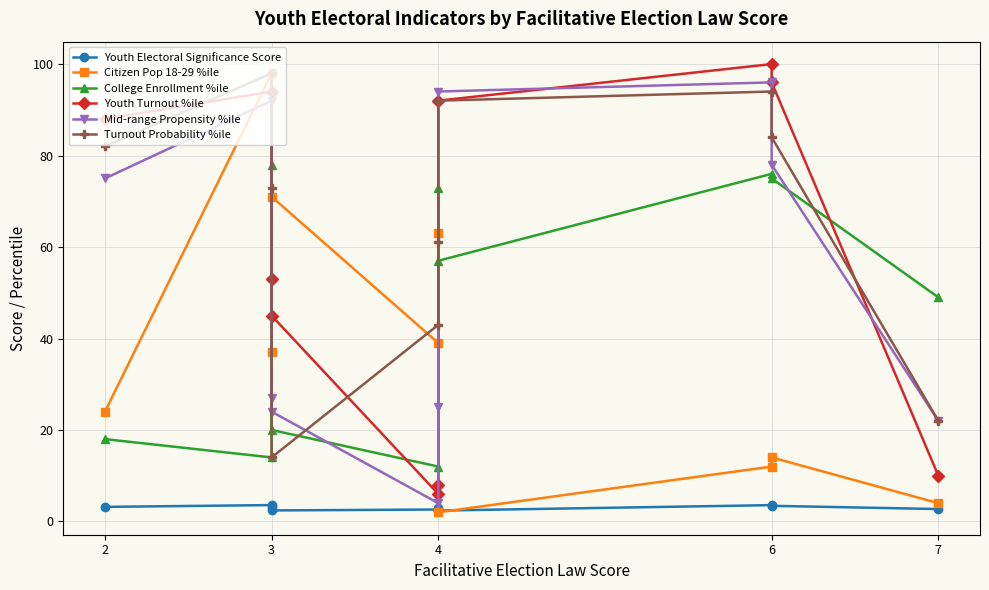

True or false: Youth Electoral Significance Score and College Enrollment %ile intersect in this chart.

False